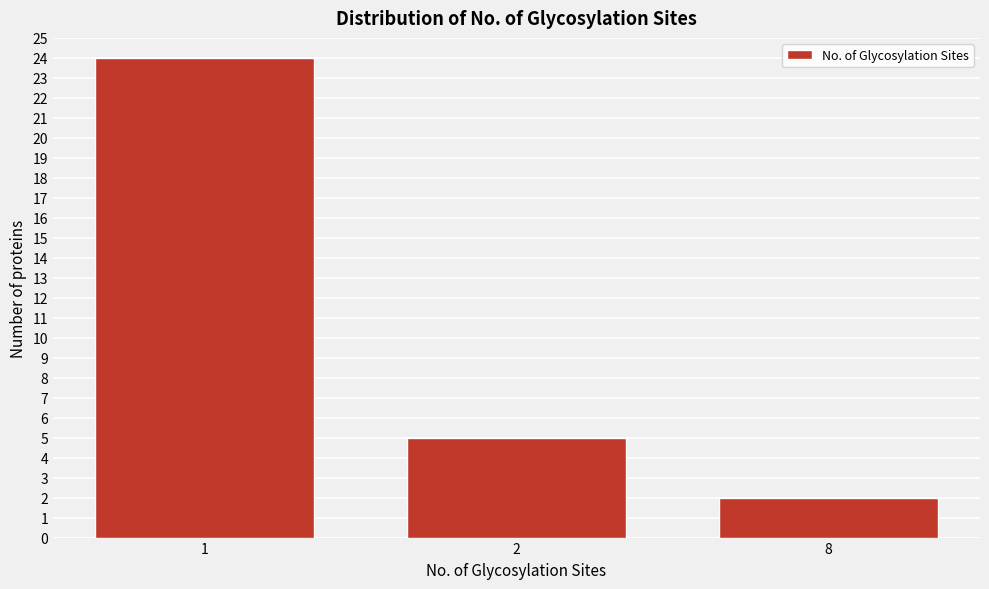

Reading left to right, transcribe all the data shown in this chart.

24	5	2